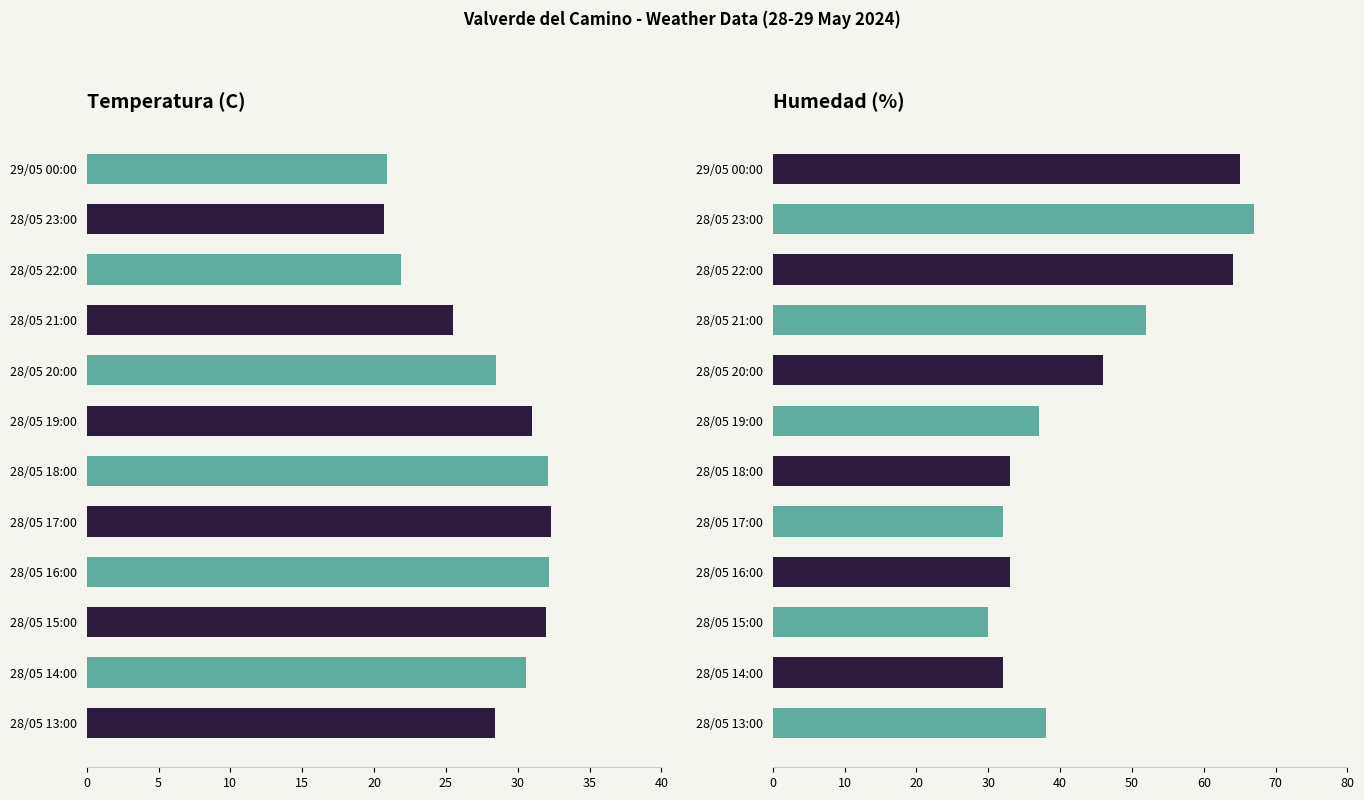

What is the highest value of the Temperatura (C) series?

32.3